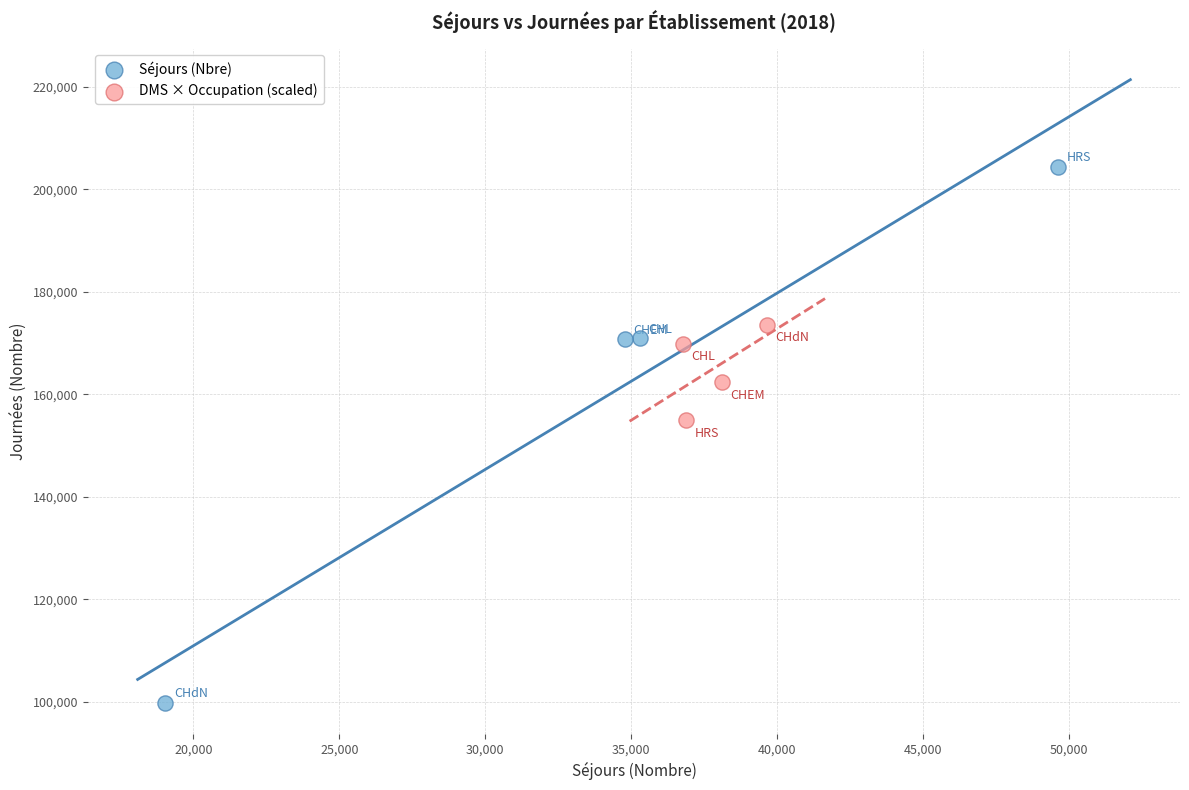

Which series has the largest Y range (max minus min)?

Séjours (Nbre)